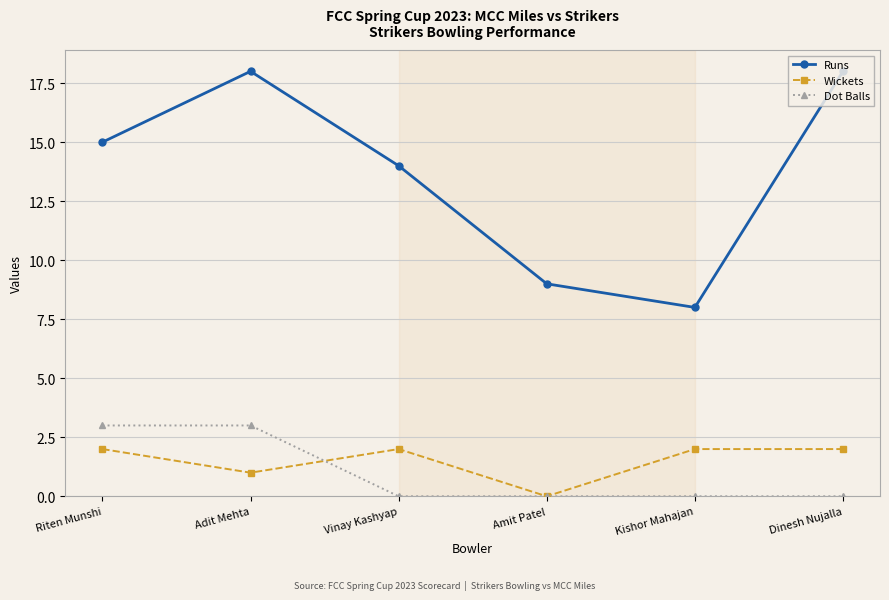

Reading right to left, transcribe all the data shown in this chart.

Runs: Dinesh Nujalla=18	Kishor Mahajan=8	Amit Patel=9	Vinay Kashyap=14	Adit Mehta=18	Riten Munshi=15
Wickets: Dinesh Nujalla=2	Kishor Mahajan=2	Amit Patel=0	Vinay Kashyap=2	Adit Mehta=1	Riten Munshi=2
Dot Balls: Dinesh Nujalla=0	Kishor Mahajan=0	Amit Patel=0	Vinay Kashyap=0	Adit Mehta=3	Riten Munshi=3